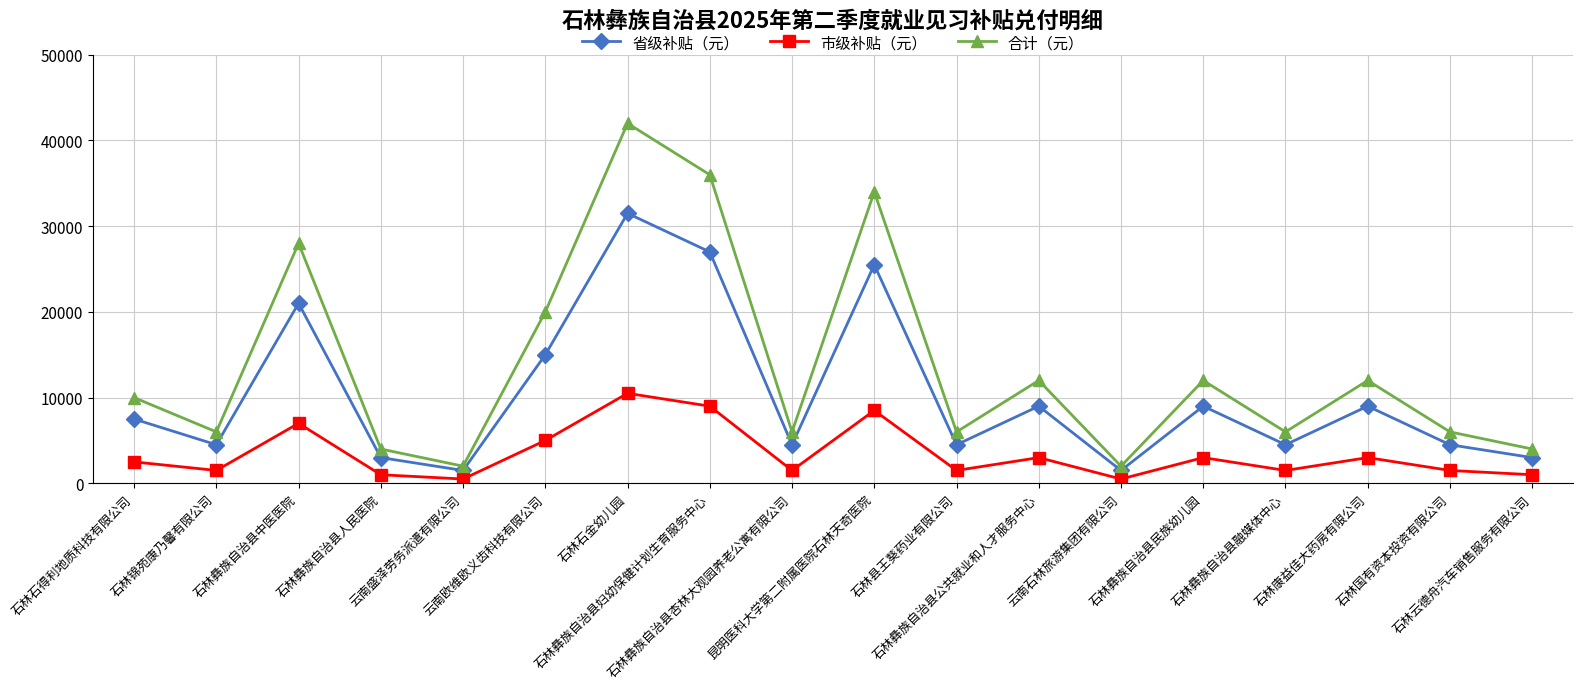

Reading left to right, list all the values displayed in this chart.

省级补贴（元）: 7500	4500	21000	3000	1500	15000	31500	27000	4500	25500	4500	9000	1500	9000	4500	9000	4500	3000
市级补贴（元）: 2500	1500	7000	1000	500	5000	10500	9000	1500	8500	1500	3000	500	3000	1500	3000	1500	1000
合计（元）: 10000	6000	28000	4000	2000	20000	42000	36000	6000	34000	6000	12000	2000	12000	6000	12000	6000	4000